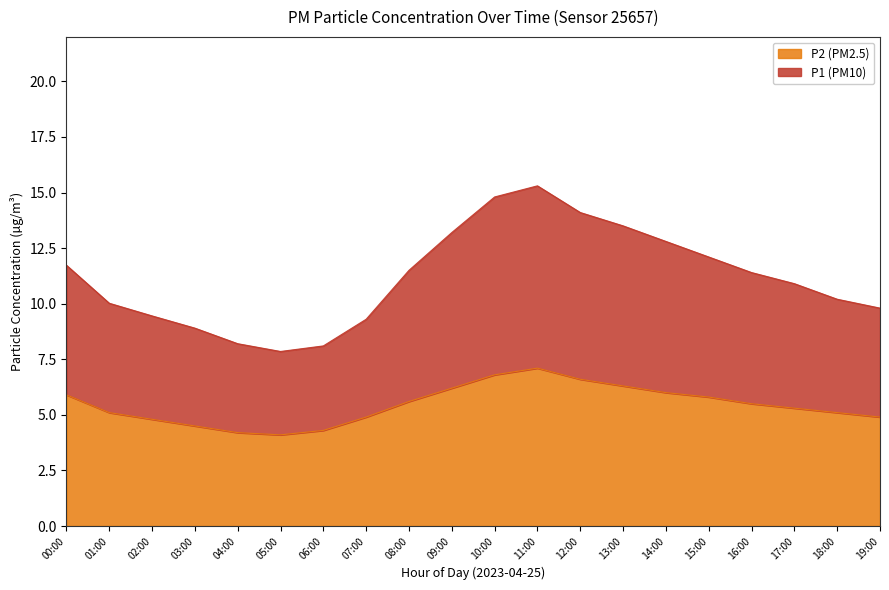

Reading right to left, extract all data points from this chart.

P1: 9.8	10.2	10.9	11.4	12.1	12.8	13.5	14.1	15.3	14.8	13.2	11.5	9.3	8.1	7.8	8.2	8.9	9.4	10.0	11.7
P2: 4.9	5.1	5.3	5.5	5.8	6.0	6.3	6.6	7.1	6.8	6.2	5.6	4.9	4.3	4.1	4.2	4.5	4.8	5.1	5.9